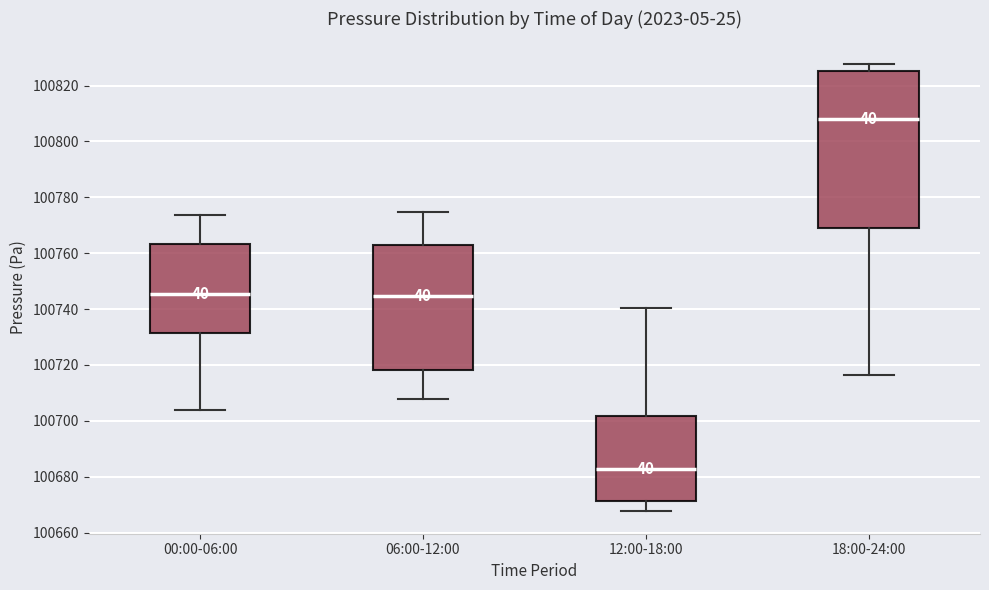

Reading left to right, transcribe this box plot: for each box, give where its median line is, the range the box spans, and where its two whiskers end, as read against the y-axis. The values are not printed on the chart, so give them approximately, as read against the axis.

00:00-06:00: median 100746, box 100732 to 100764, whiskers 100704 to 100774
06:00-12:00: median 100744, box 100718 to 100764, whiskers 100708 to 100774
12:00-18:00: median 100682, box 100672 to 100702, whiskers 100668 to 100740
18:00-24:00: median 100808, box 100768 to 100826, whiskers 100716 to 100828